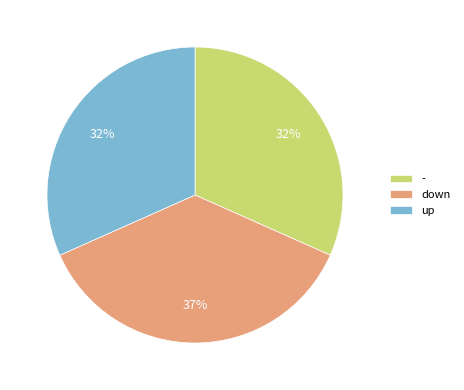

Is down the majority of the pie?

No